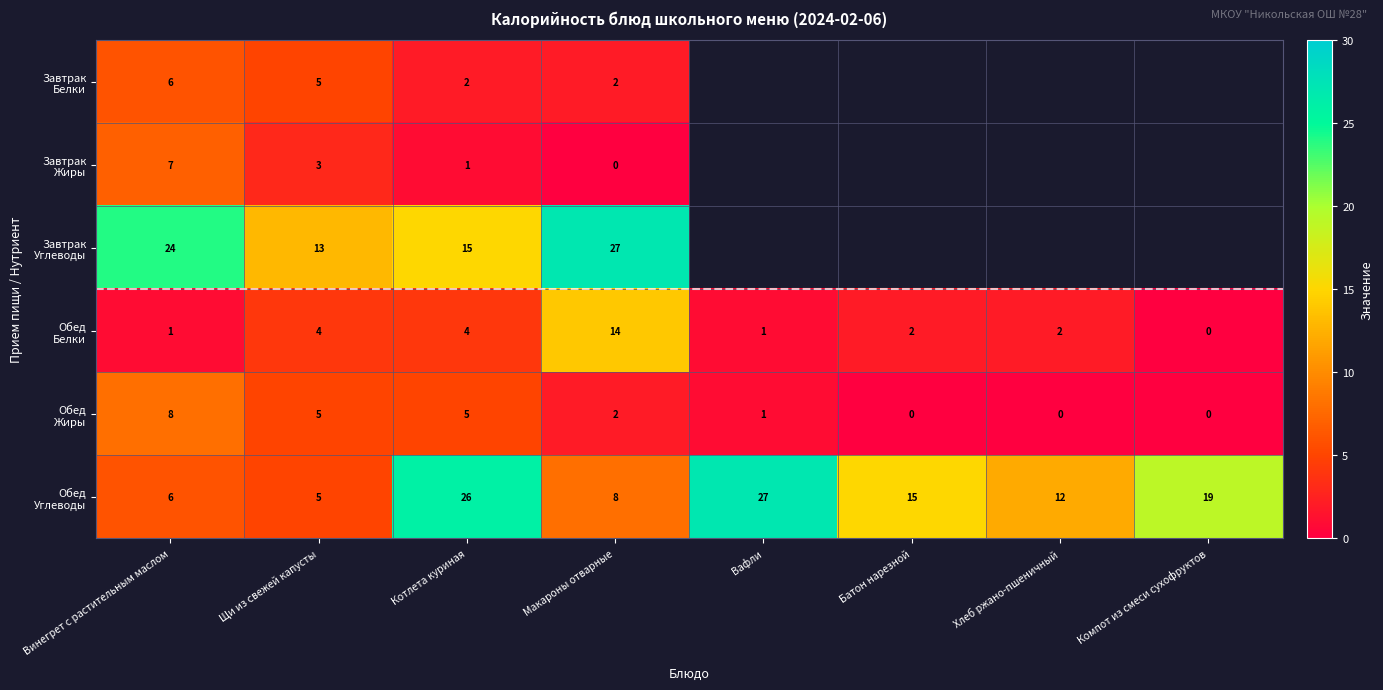

What is the spread (max minus min) of values at Котлета куриная?

25